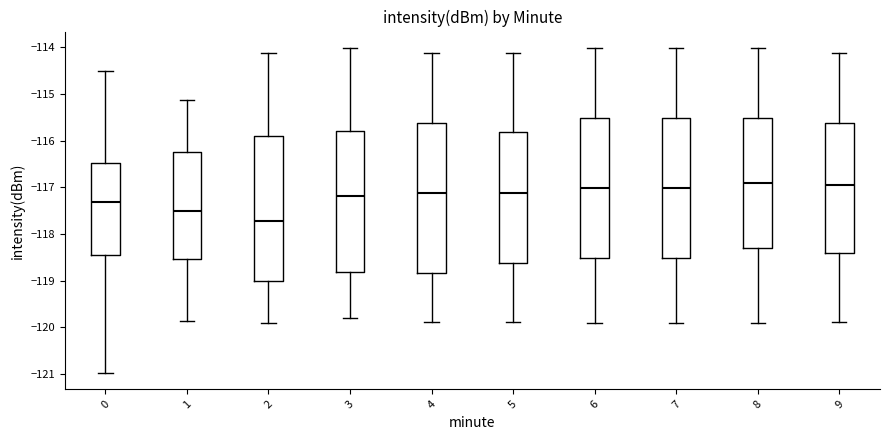

Reading left to right, transcribe this box plot: for each box, give where its median line is, the range the box spans, and where its two whiskers end, as read against the y-axis. The values are not printed on the chart, so give them approximately, as read against the axis.

0: median -117.3, box -118.4 to -116.5, whiskers -121.0 to -114.5
1: median -117.5, box -118.5 to -116.2, whiskers -119.9 to -115.1
2: median -117.7, box -119.0 to -115.9, whiskers -119.9 to -114.1
3: median -117.2, box -118.8 to -115.8, whiskers -119.8 to -114.0
4: median -117.1, box -118.8 to -115.6, whiskers -119.9 to -114.1
5: median -117.1, box -118.6 to -115.8, whiskers -119.9 to -114.1
6: median -117.0, box -118.5 to -115.5, whiskers -119.9 to -114.0
7: median -117.0, box -118.5 to -115.5, whiskers -119.9 to -114.0
8: median -116.9, box -118.3 to -115.5, whiskers -119.9 to -114.0
9: median -117.0, box -118.4 to -115.6, whiskers -119.9 to -114.1